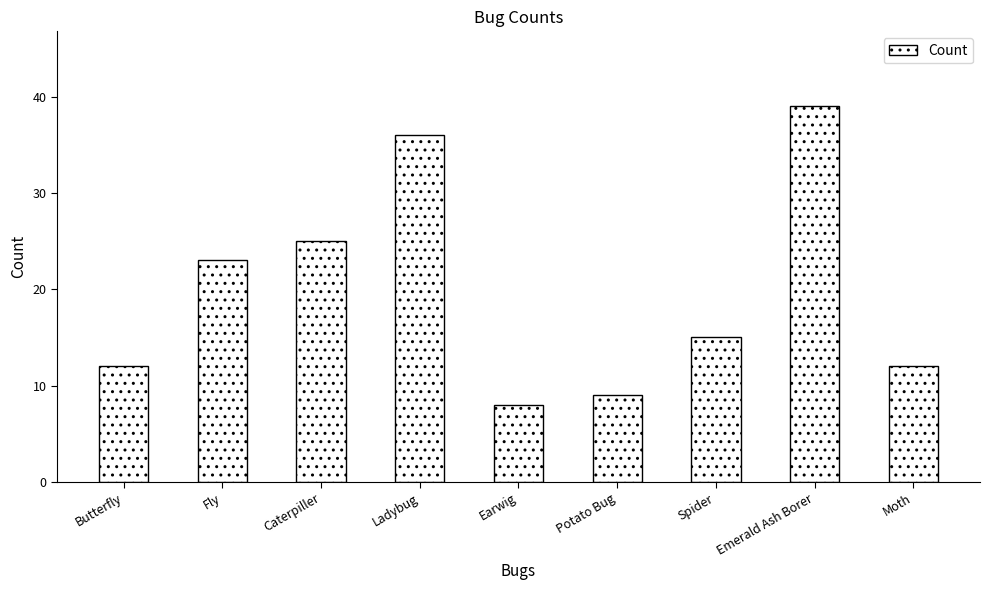

What is the value of the 7th bar from the left?

15